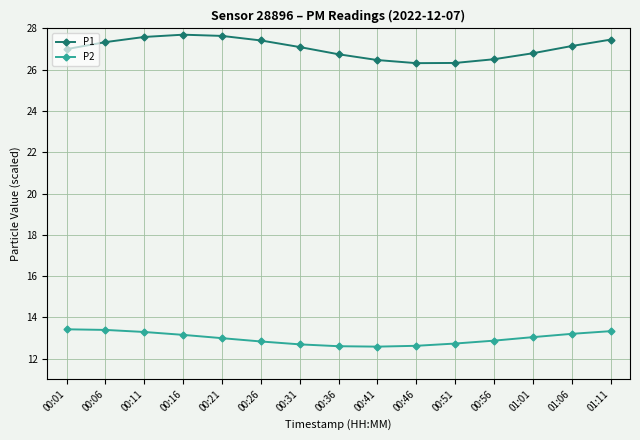

What is the maximum value shown in the chart?

27.7